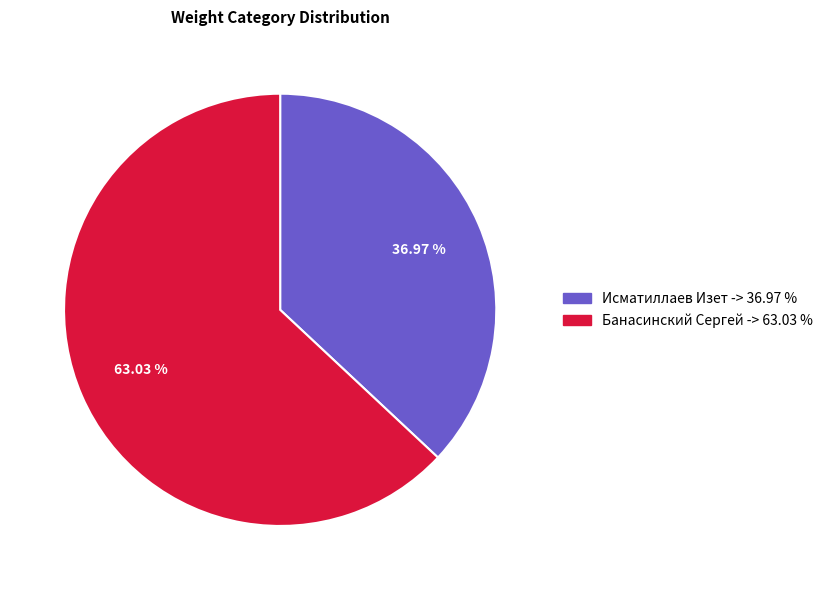

What percentage is NOT represented by Исматиллаев Изет?

63.0%